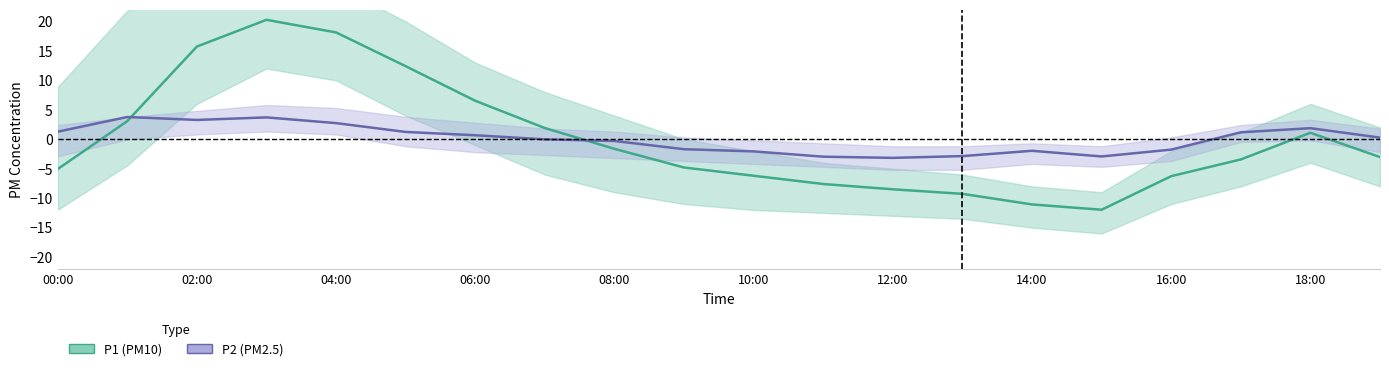

Which series ends up on top after the final intersection of P2 and P1?

P2